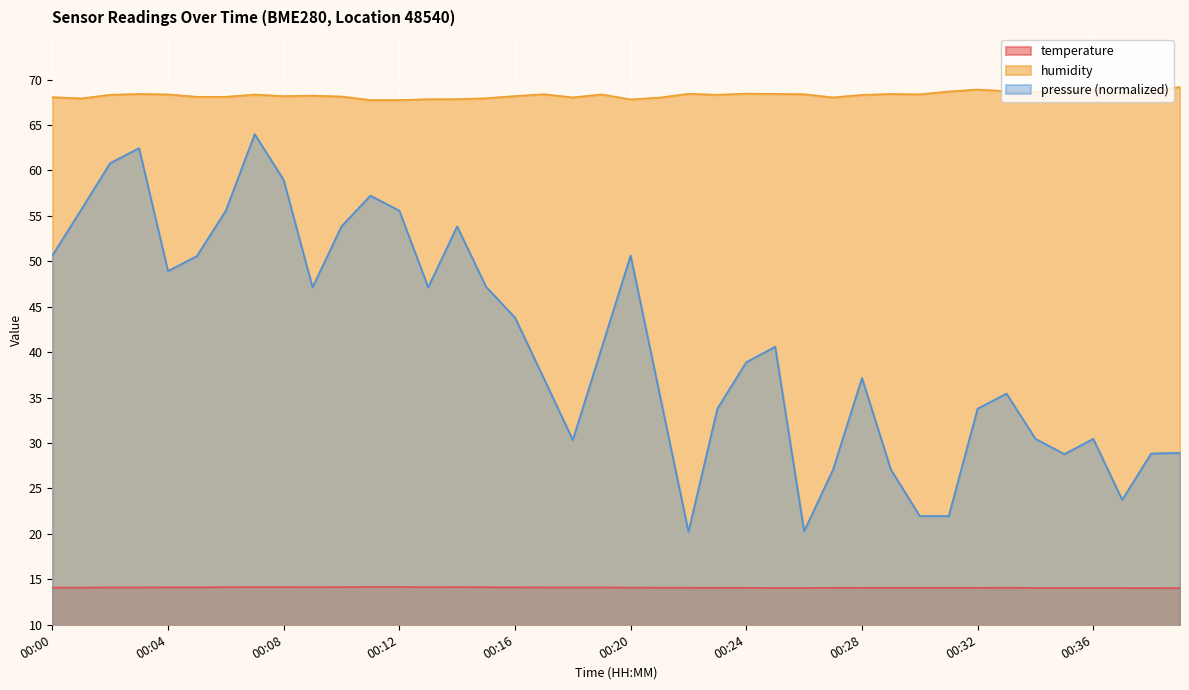

What is the lowest value of the humidity series?

67.8